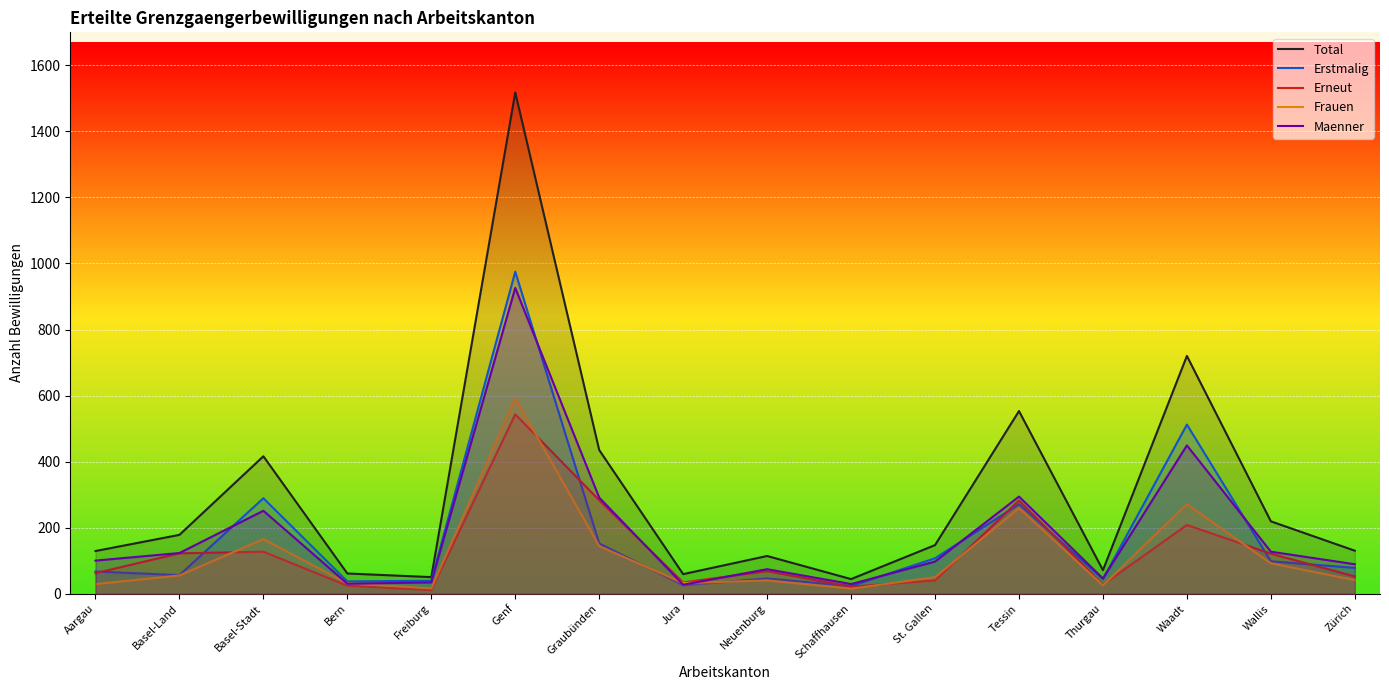

Between Tessin and Jura, which is larger?

Tessin